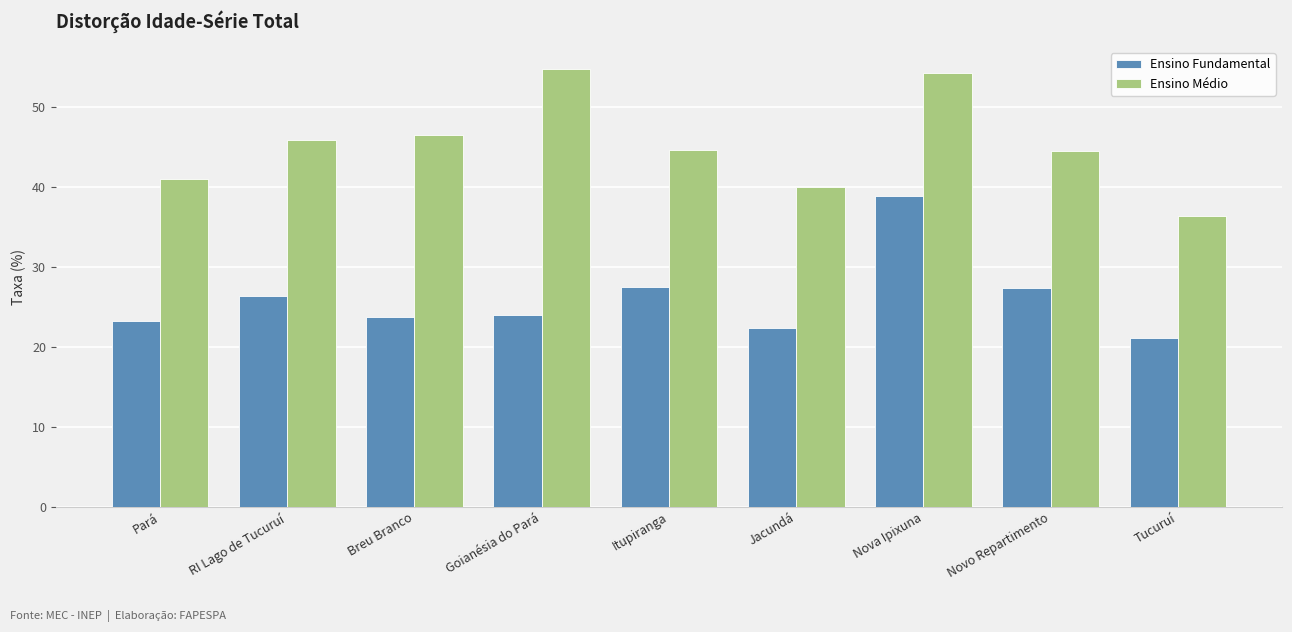

Which series has the widest spread of values?

Ensino Médio